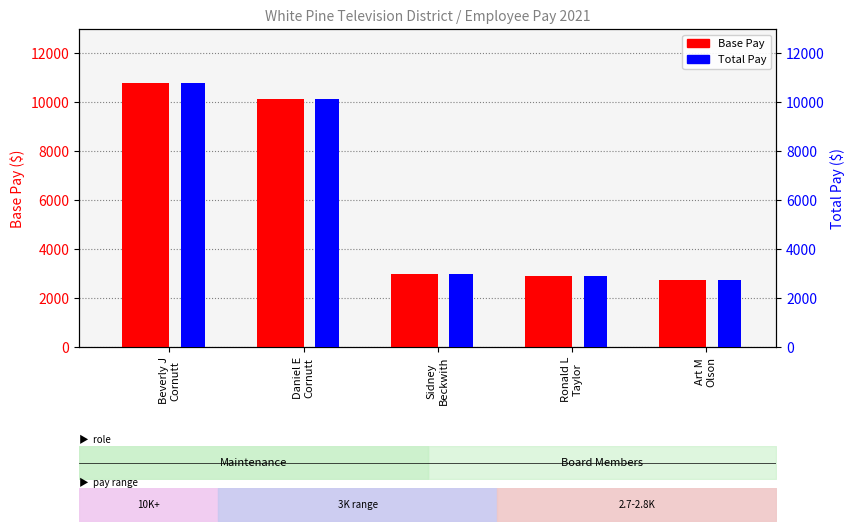

At how many categories does at least one series exceed 6852?

2